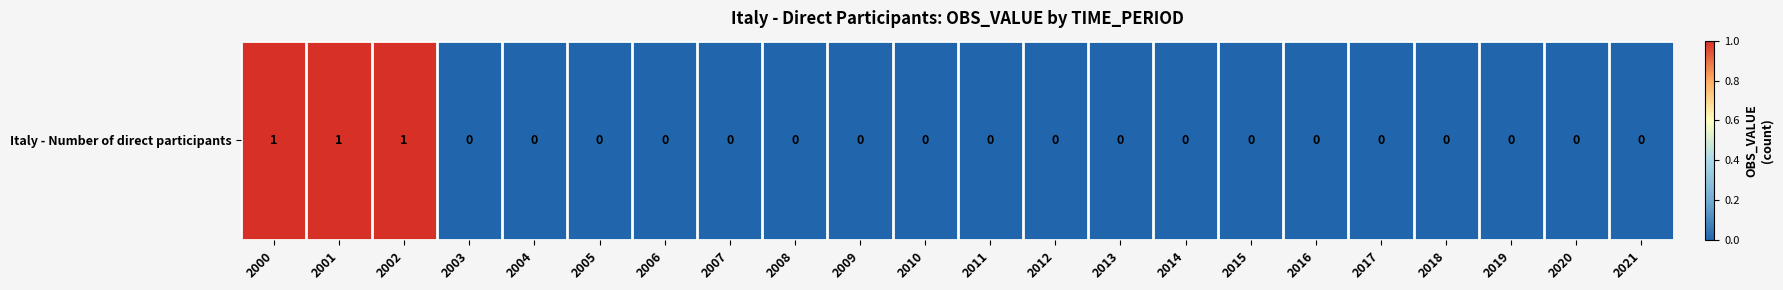

What is the sum of all values?

3